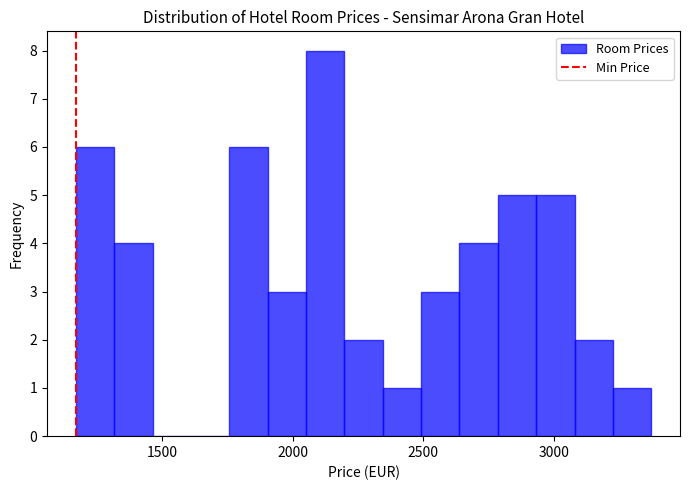

Around what value on the x-axis is the tallest bar? Give the approximate position of its centre, as read against the axis.

2100